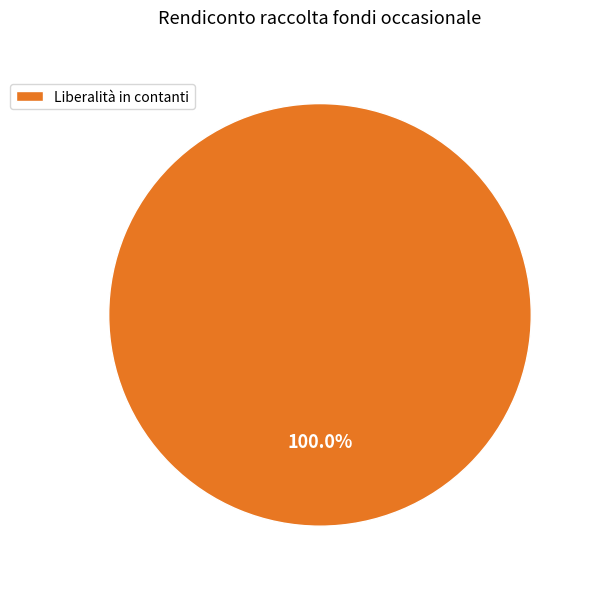

Does Liberalità in contanti represent more than half of the total?

Yes